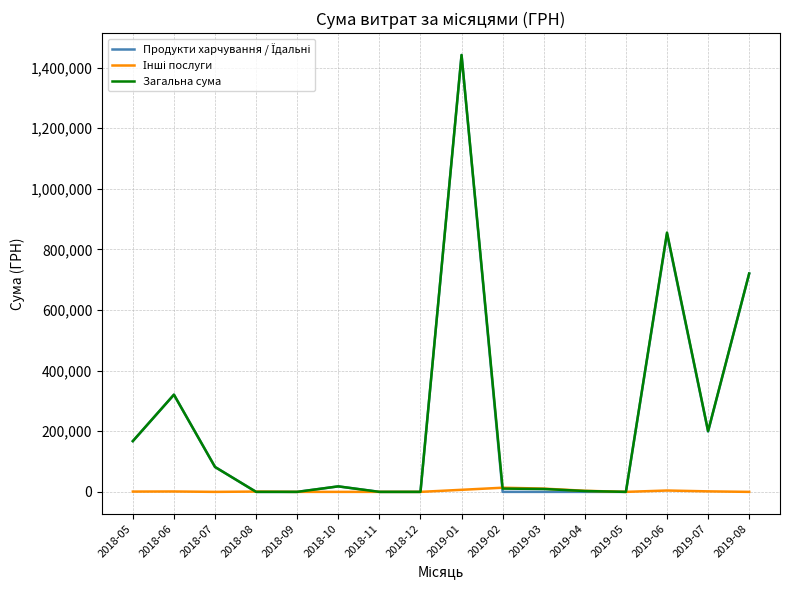

What is the spread (max minus min) of values at 2018-07?

82166.8